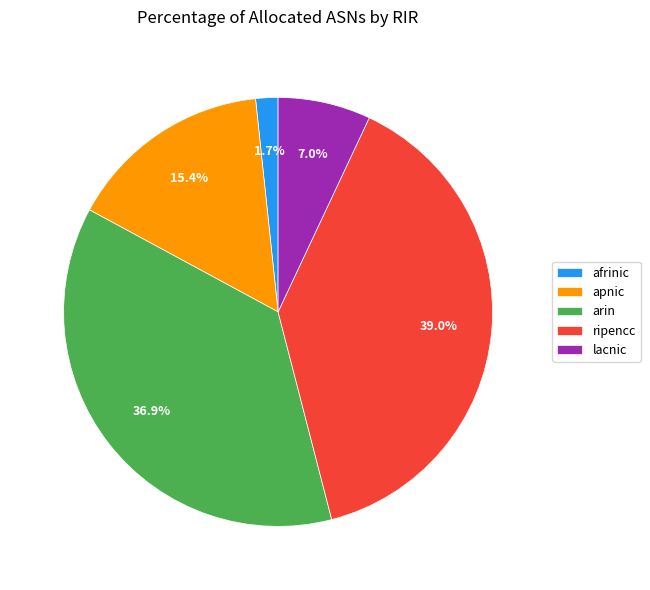

Does any single category account for the majority?

No